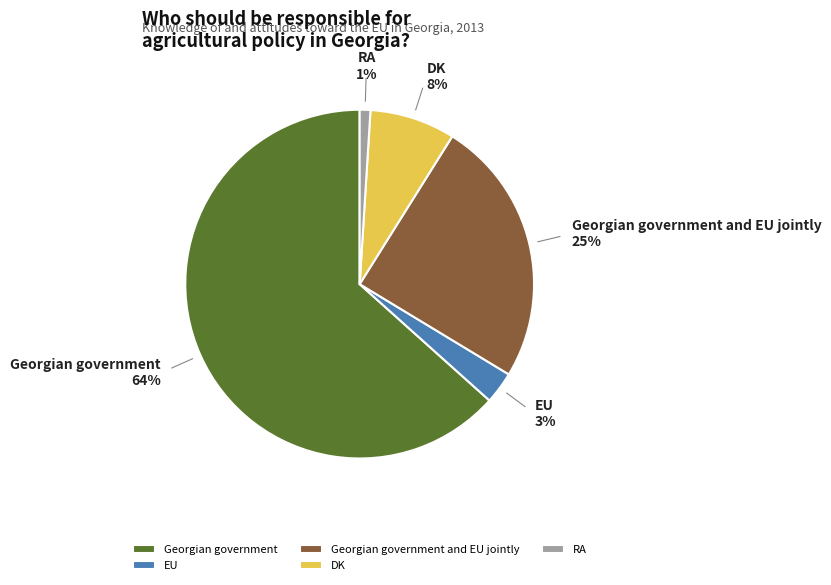

What portion of the pie excludes Georgian government and EU jointly?

75.2%